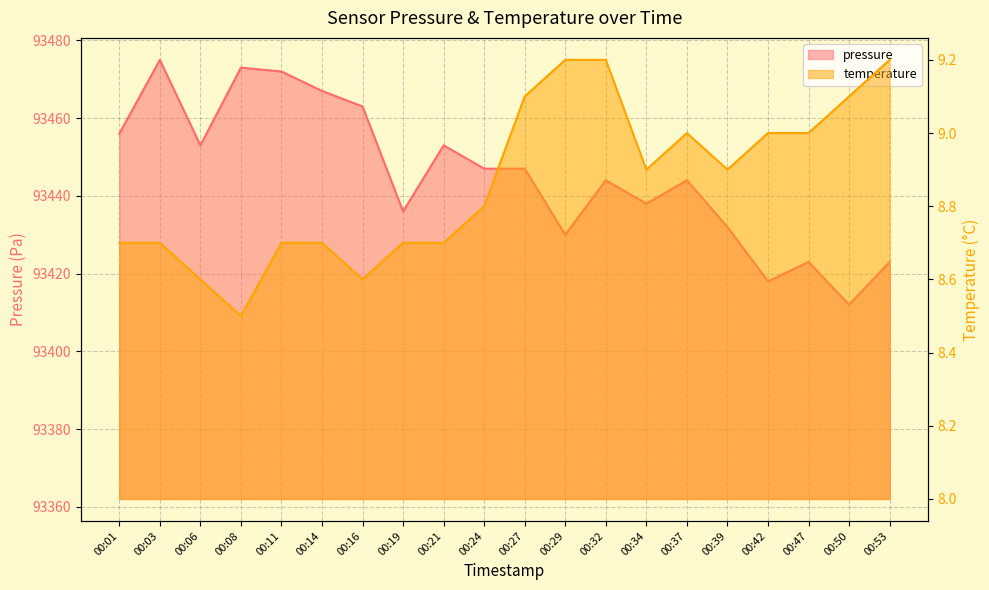

How many interior local peaks does the temperature series have?

1